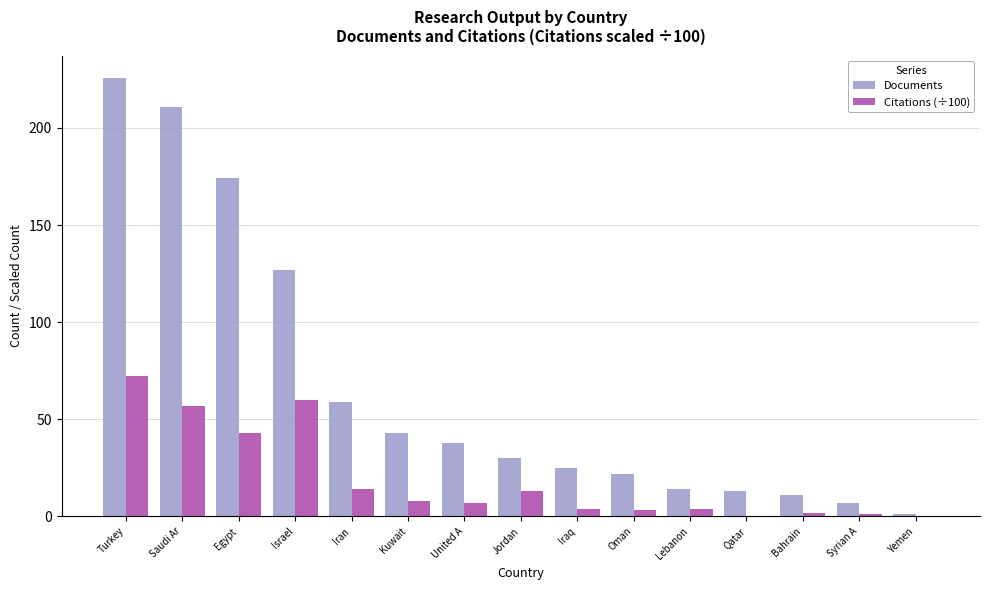

Which series has the largest total across all categories?

Documents